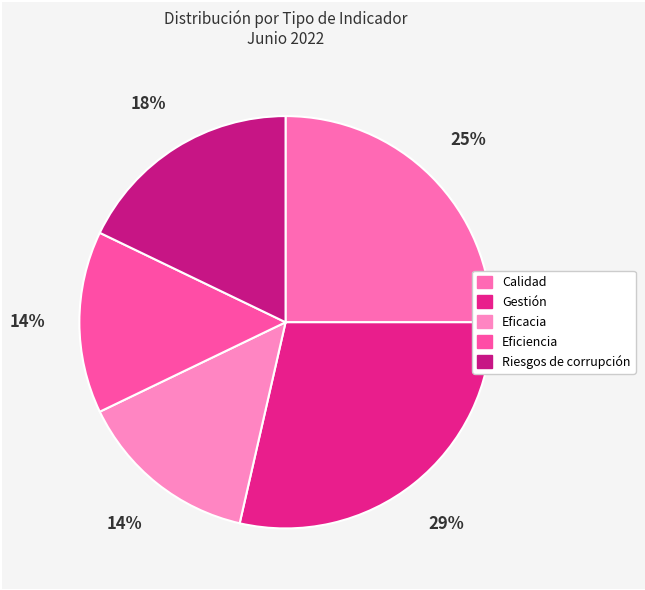

How many segments does this pie chart have?

5